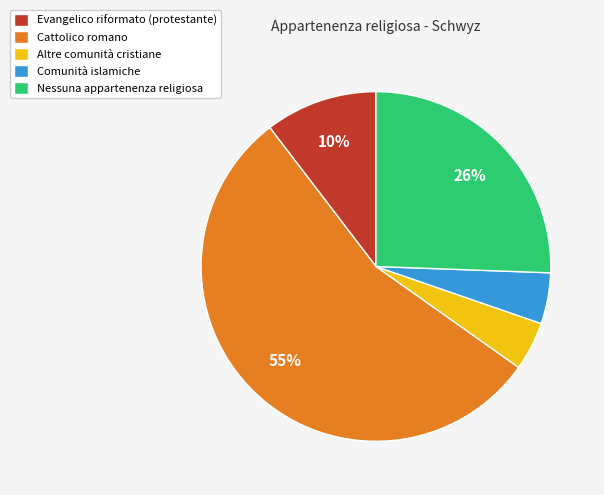

Approximately how many times larger is the value at Comunità islamiche compared to Evangelico riformato (protestante)?

0.5